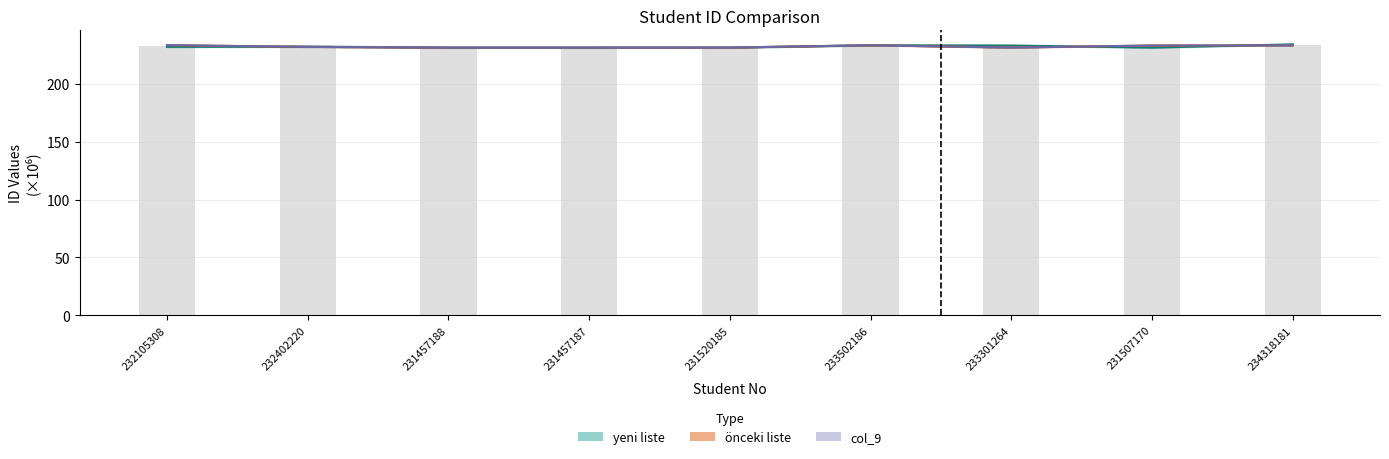

Which has a higher value, 231457187 or 233502186?

233502186